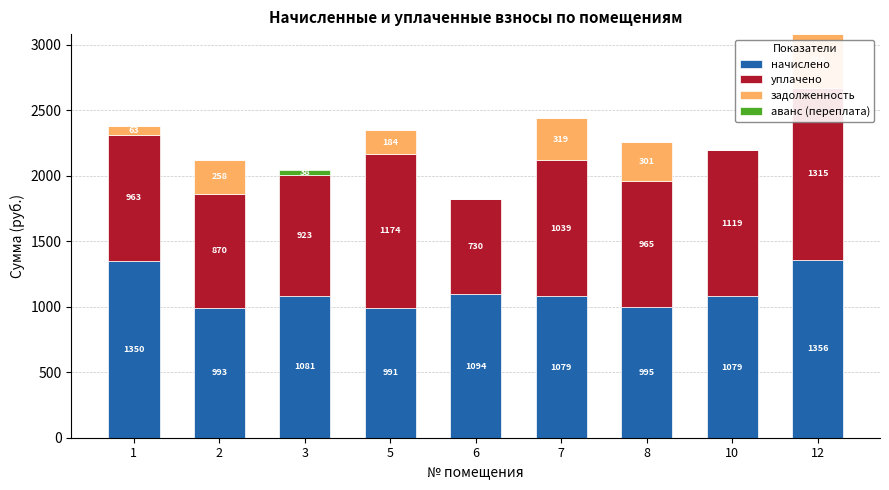

What is the difference between the maximum and minimum values in the аванс (переплата) series?

37.8